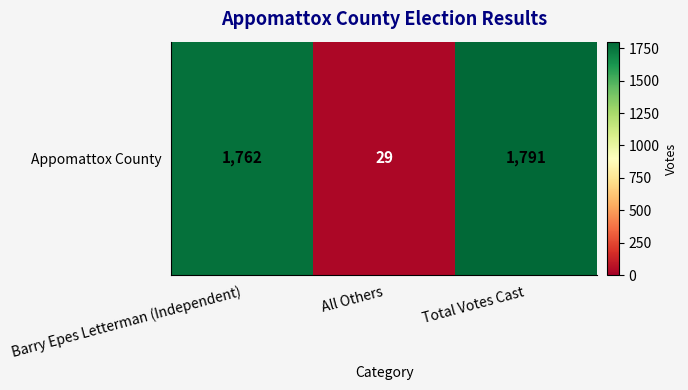

What is the maximum value shown in the chart?

1791